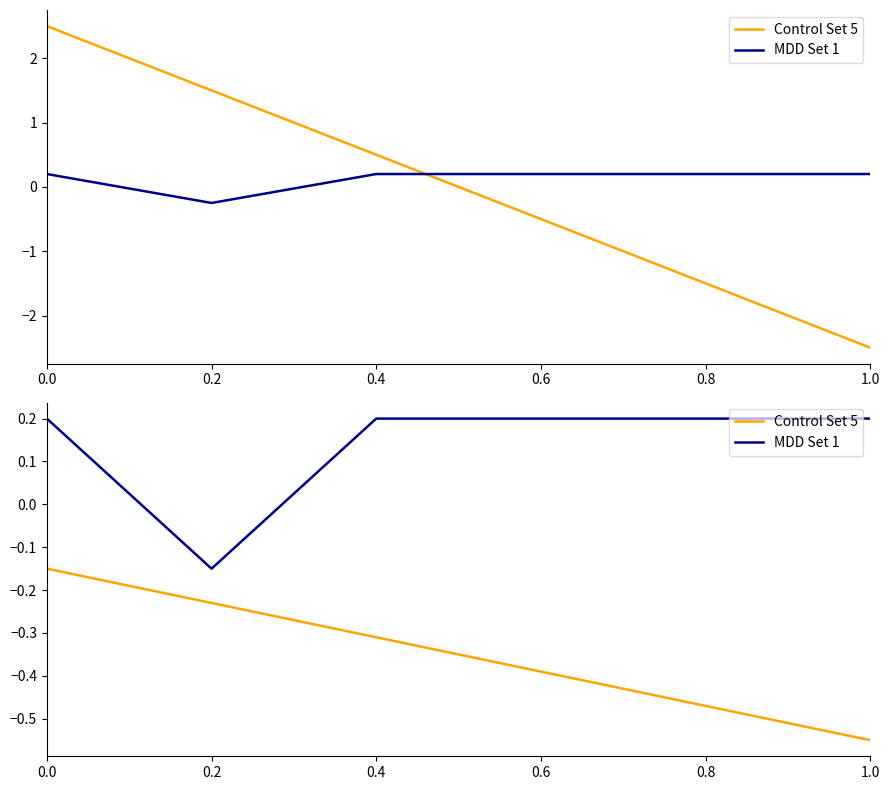

The MDD Set 1 series shows 0.1 at 0.6. True or false?

False